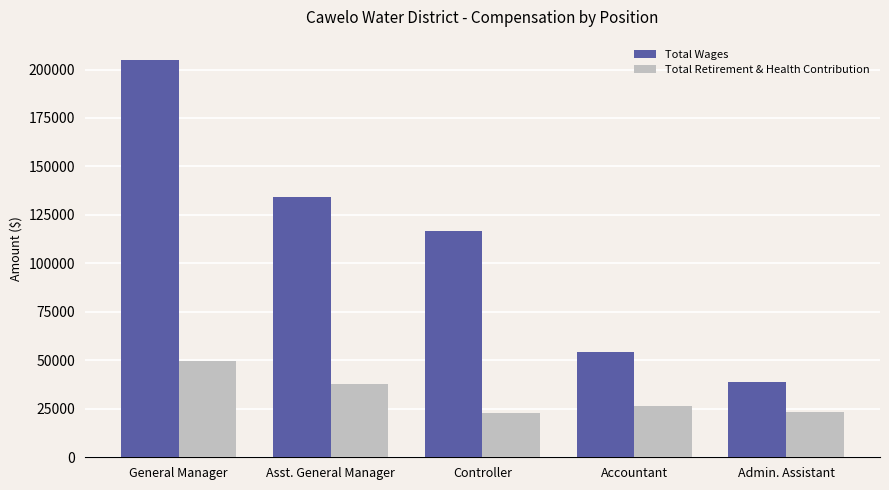

List the series in order of their peak value, lowest first.

Total Retirement & Health Contribution, Total Wages